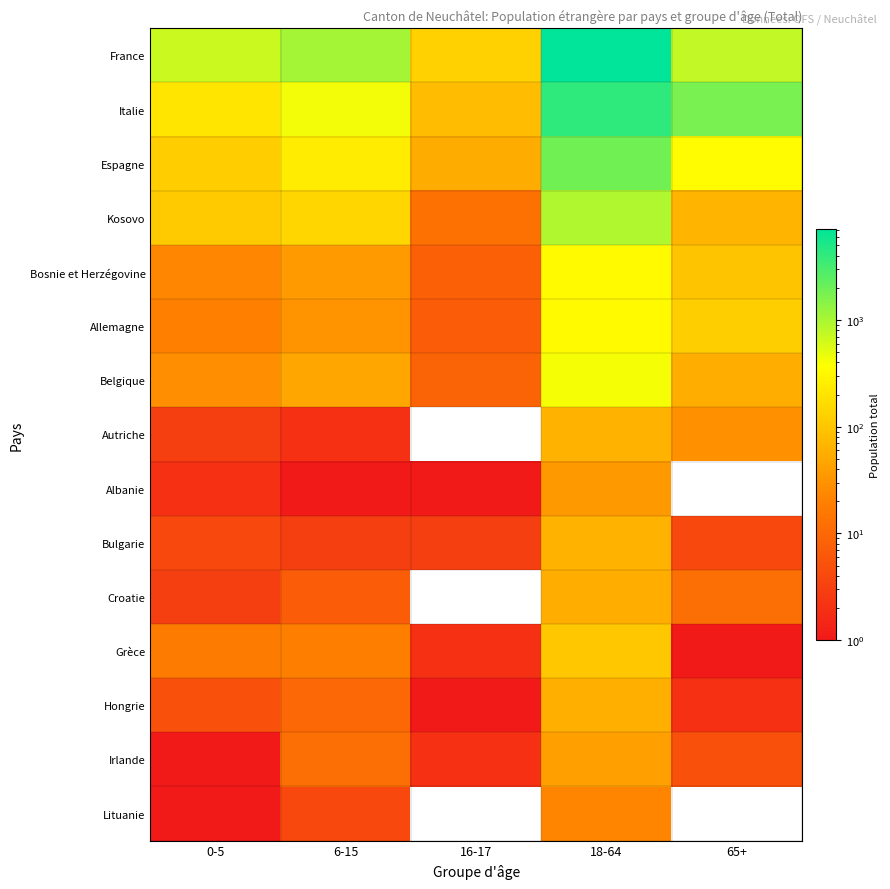

At which category is the sum across all series the highest?

18-64